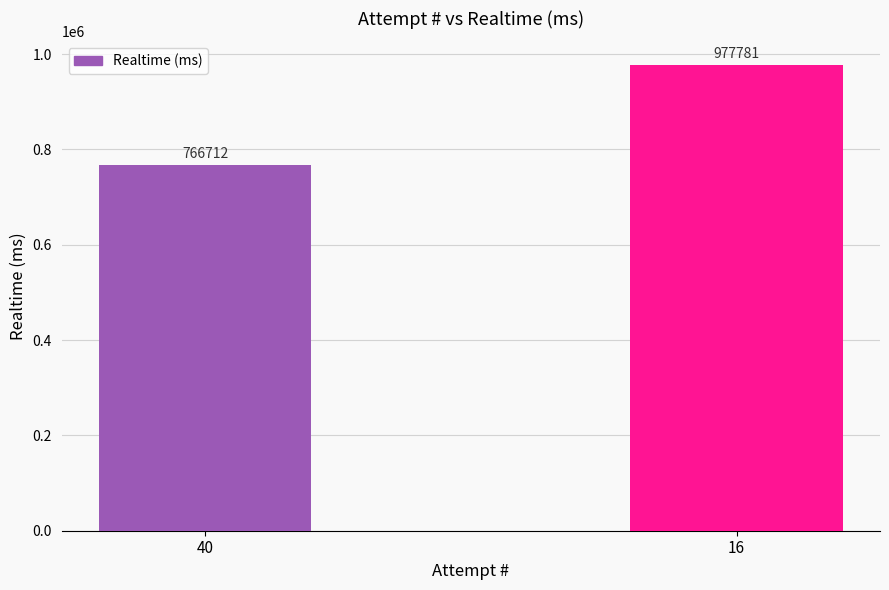

What is the approximate value at 40, to the nearest 50?

766700